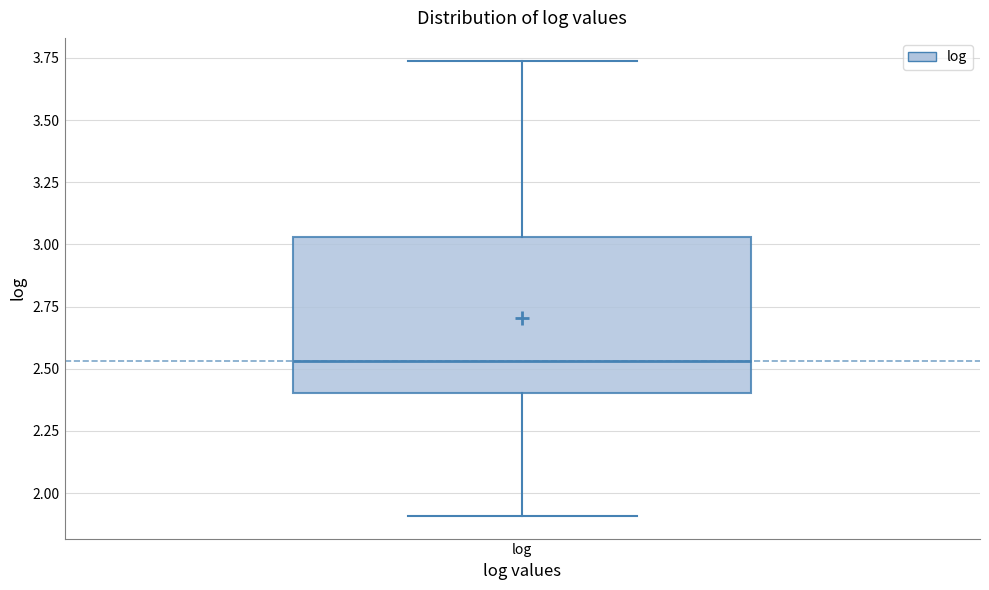

Transcribe this box plot: give where the median line is, the range the box spans, and where the two whiskers end, as read against the y-axis. The values are not printed on the chart, so give them approximately, as read against the axis.

median 2.55, box 2.40 to 3.05, whiskers 1.90 to 3.75